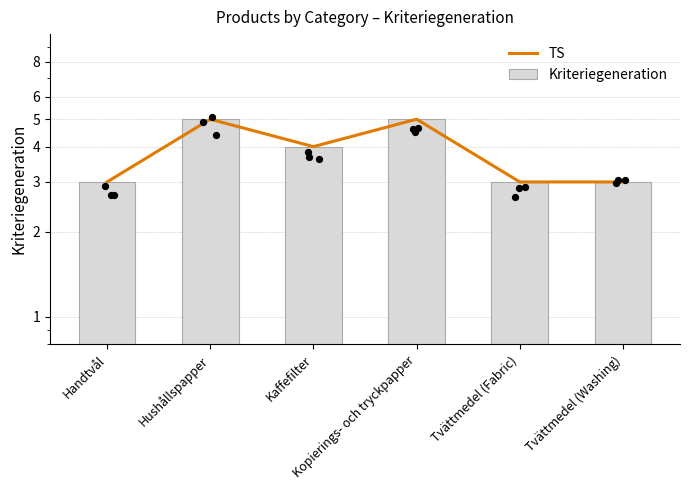

Which series contains the highest Y value?

TS